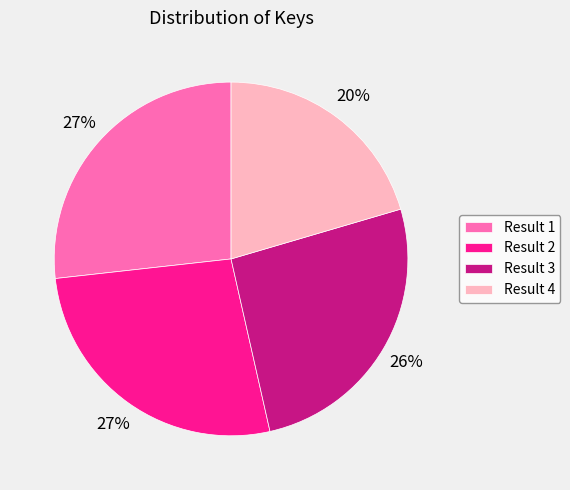

Does any single category account for the majority?

No